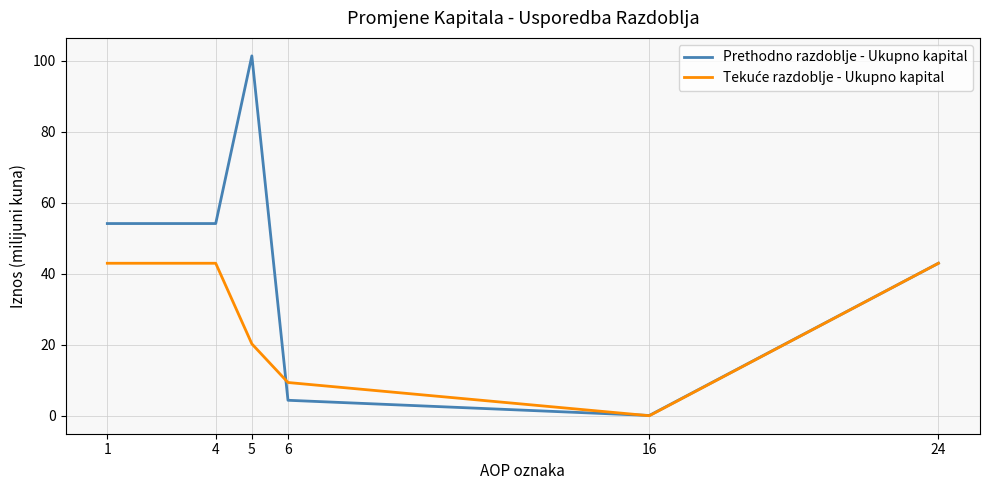

What is the maximum value shown in the chart?

101.4